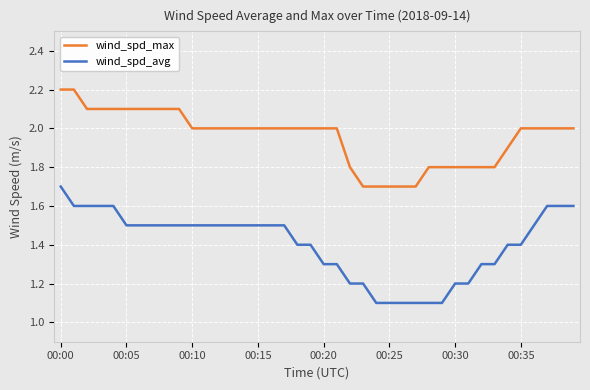

Does the chart have visible grid lines?

Yes